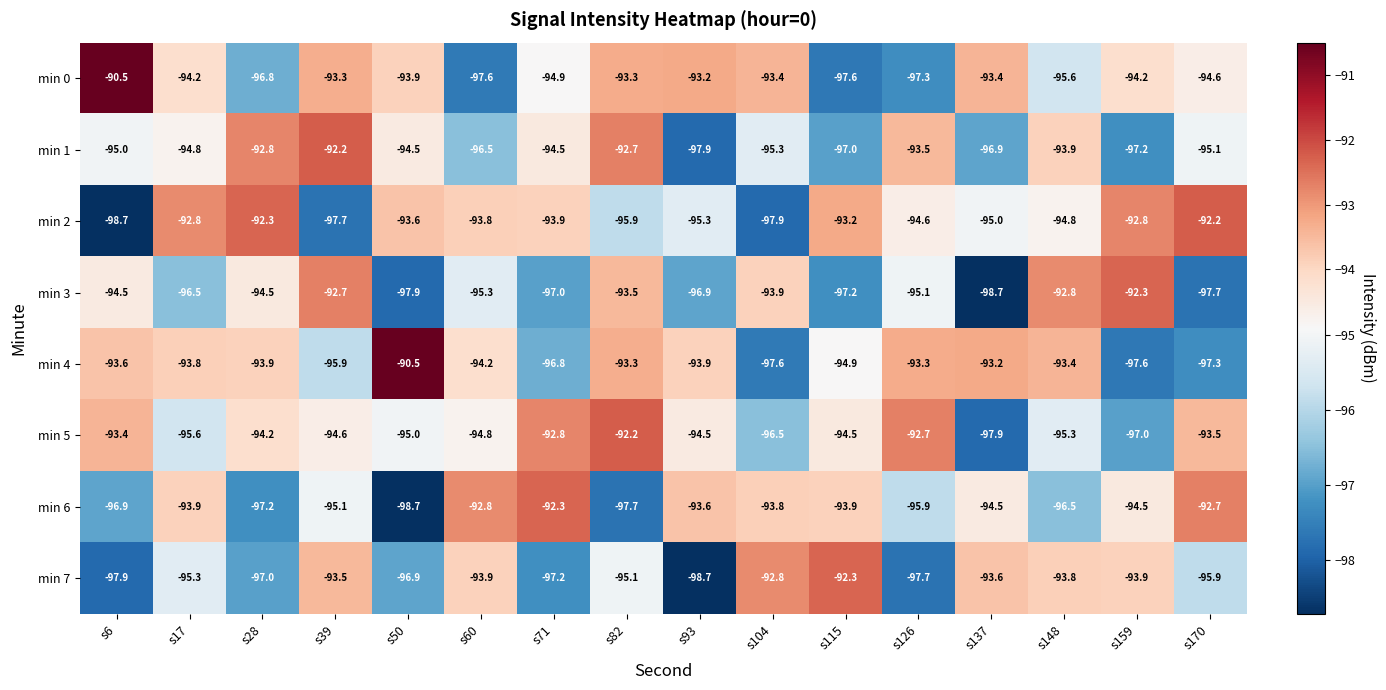

Which series changed the most between s17 and s39?

min 2